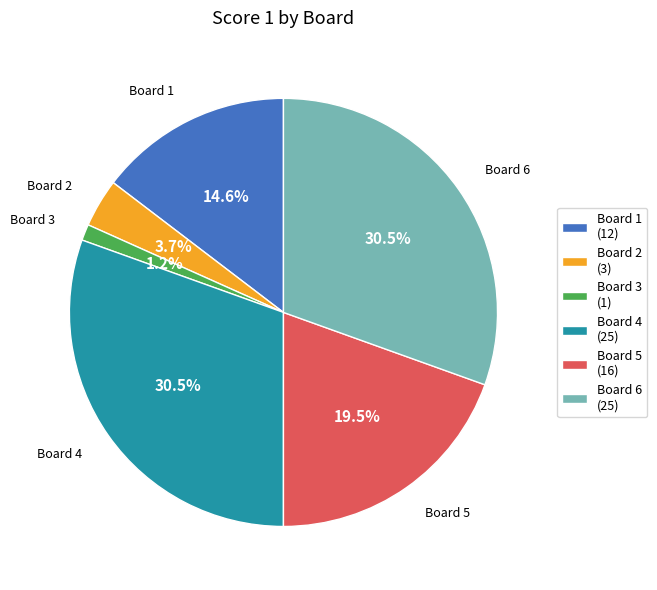

How many slices are in this pie chart?

6